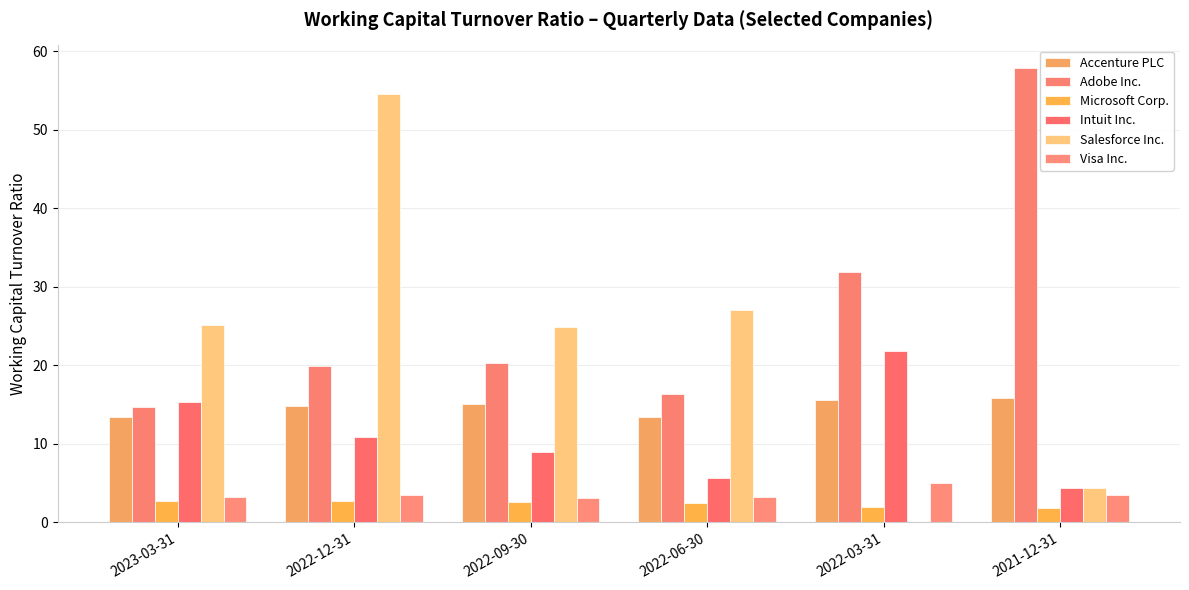

What is the value of the Intuit Inc. bar at the 1st from the left?

15.3